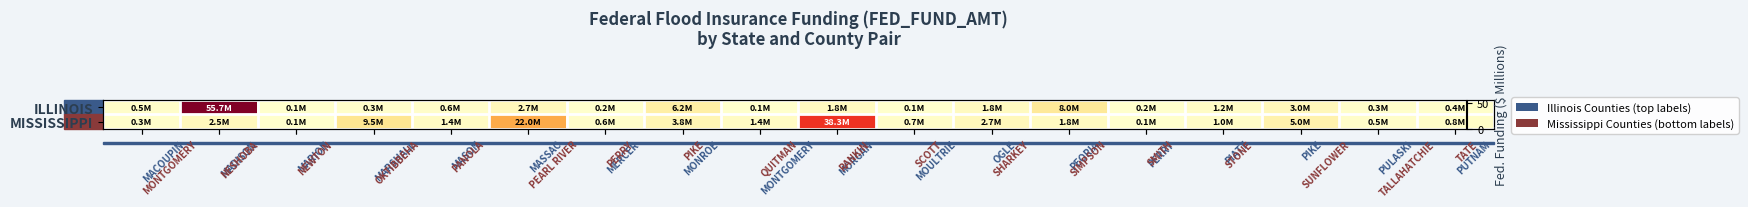

Rank the series by their maximum value, from highest to lowest.

ILLINOIS, MISSISSIPPI